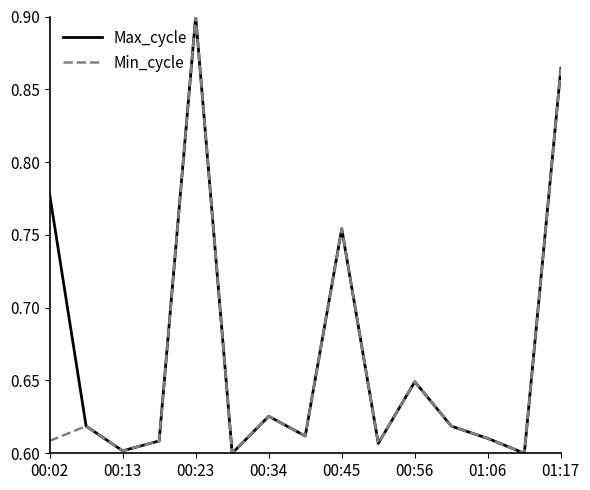

At which category is the sum across all series the highest?

00:23